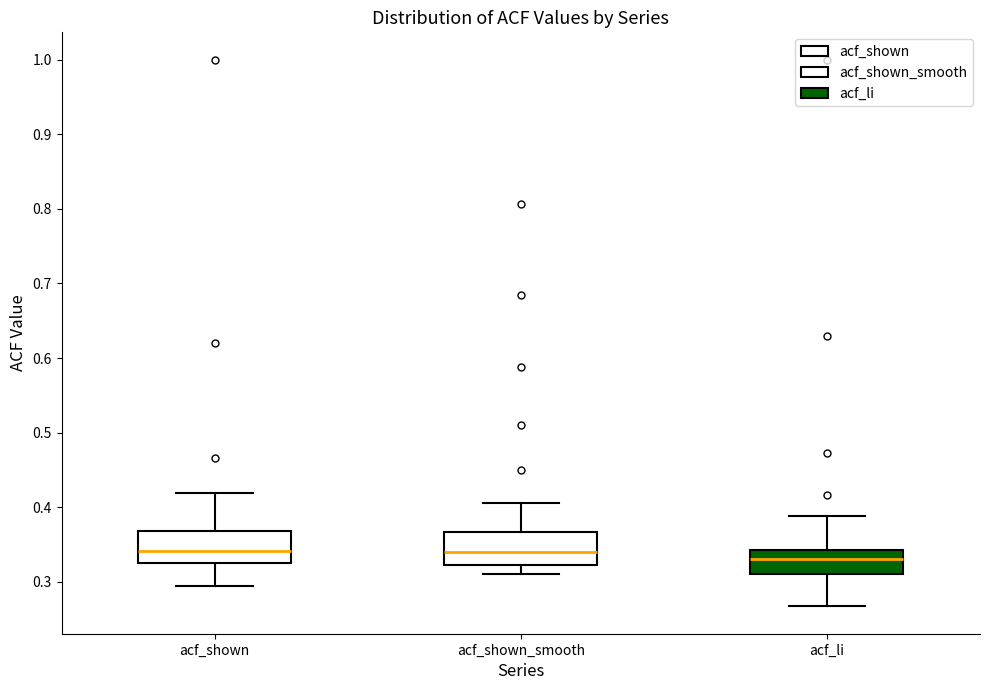

Reading left to right, read every box against the y-axis: the position of its median line, the range the box covers, and the ends of its whiskers. The values are not printed on the chart, so give them approximately, as read against the axis.

acf_shown: median 0.34, box 0.33 to 0.37, whiskers 0.29 to 0.42
acf_shown_smooth: median 0.34, box 0.32 to 0.37, whiskers 0.31 to 0.41
acf_li: median 0.33, box 0.31 to 0.34, whiskers 0.27 to 0.39